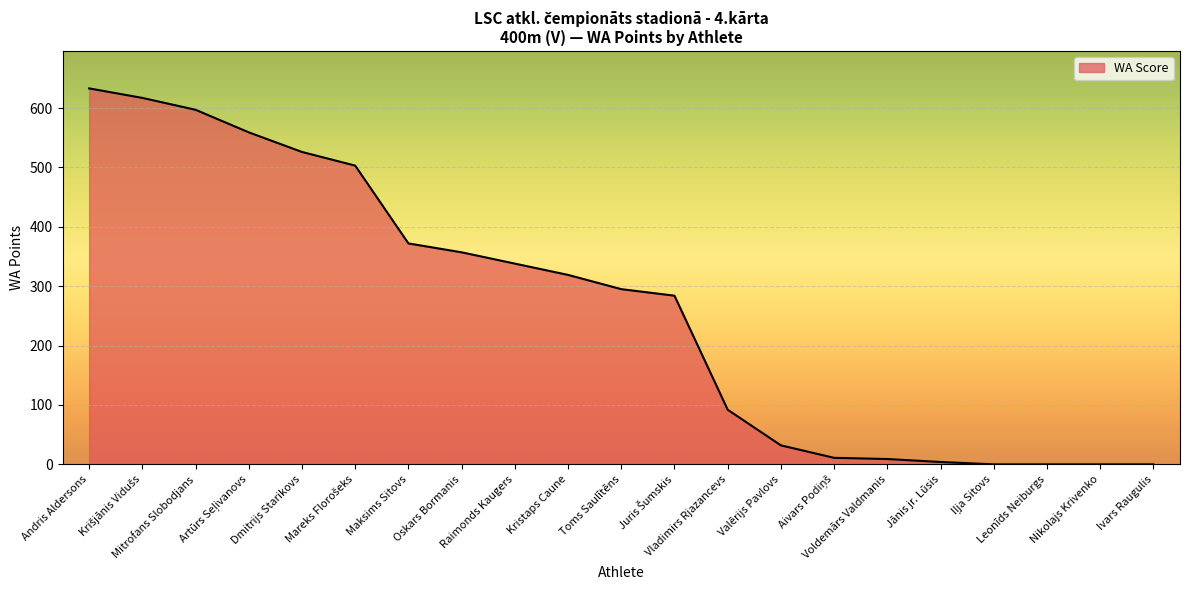

How many distinct data groups are displayed?

1